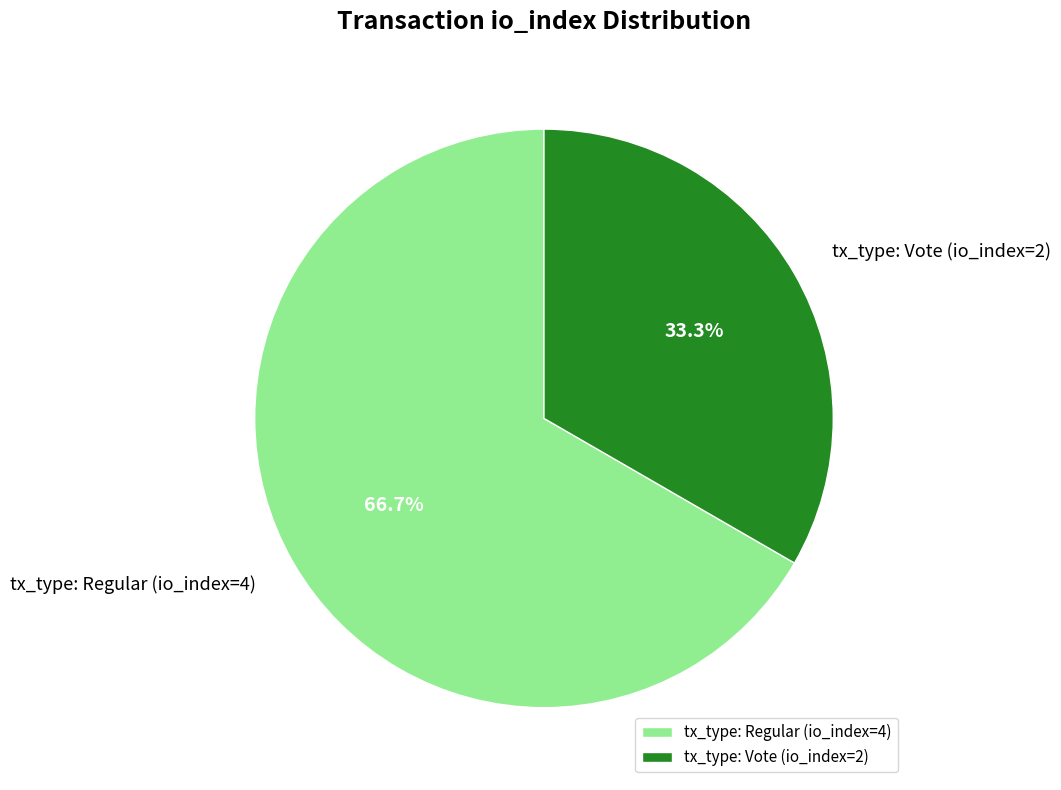

Is there any slice that represents more than half of the pie?

Yes